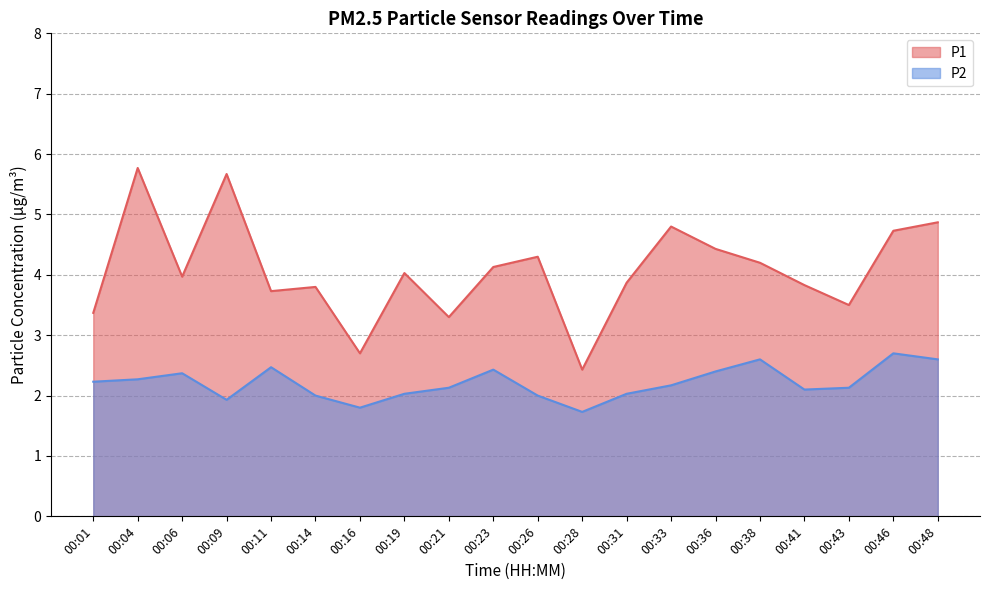

What is the average value of the P1 series?

4.1